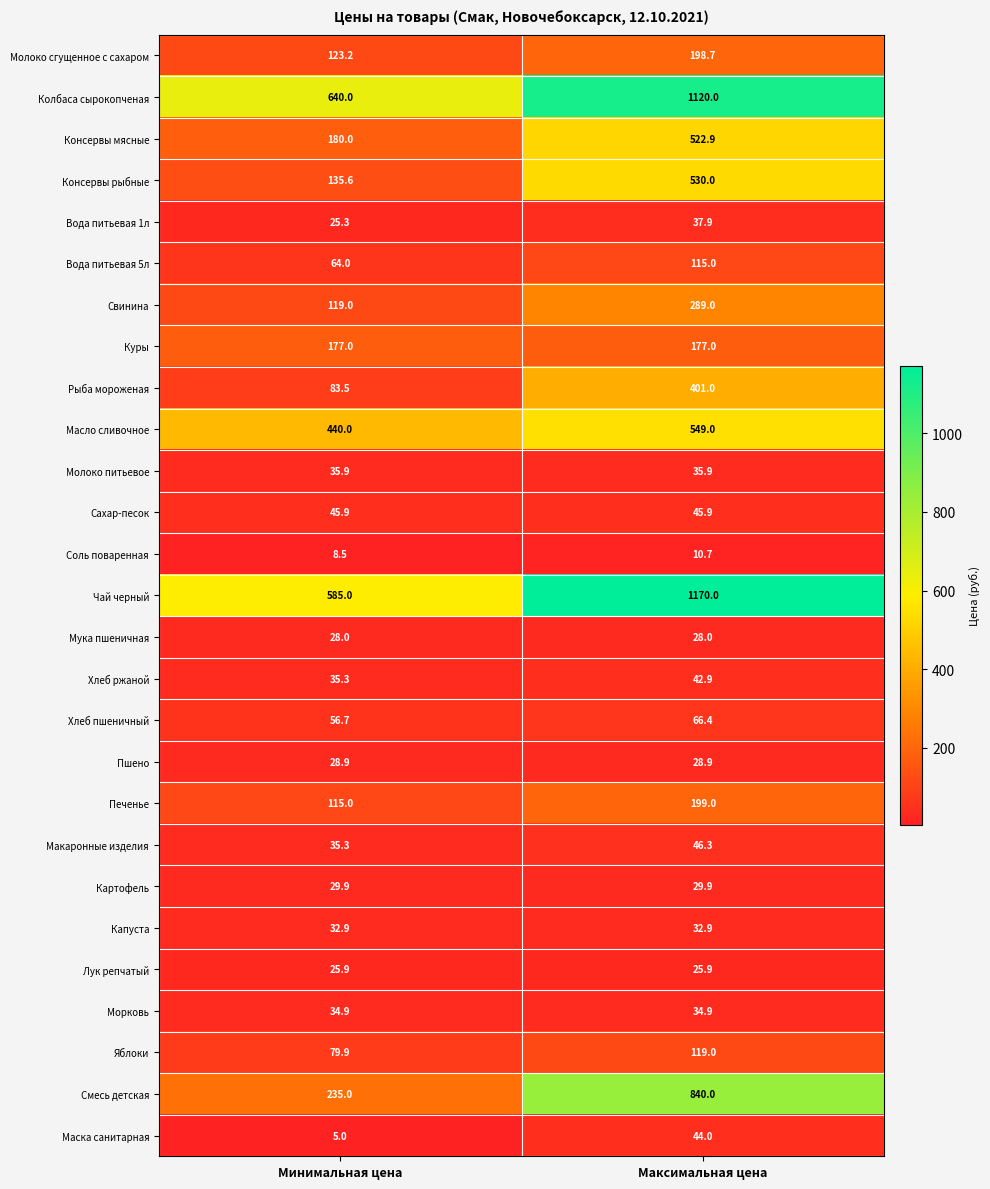

Which series has the largest total across all categories?

Колбаса сырокопченая